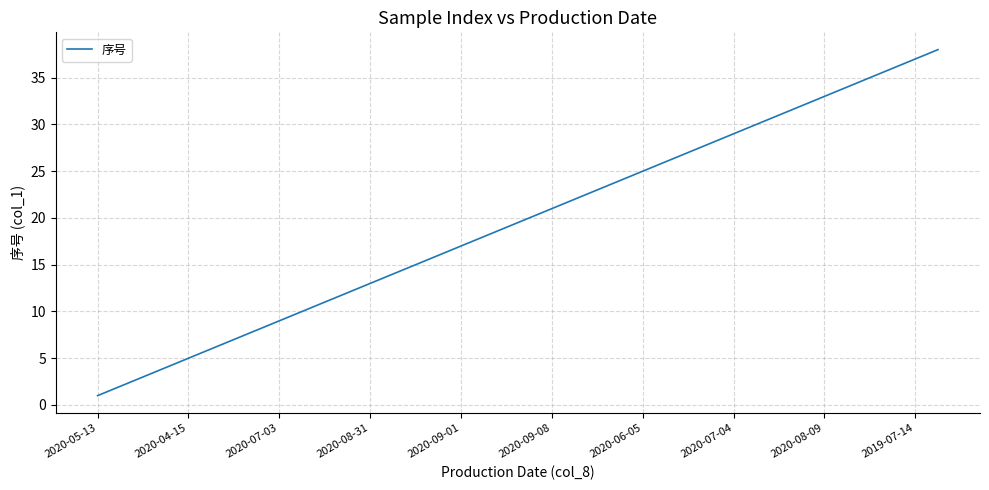

What is the difference between the maximum and minimum values?

37